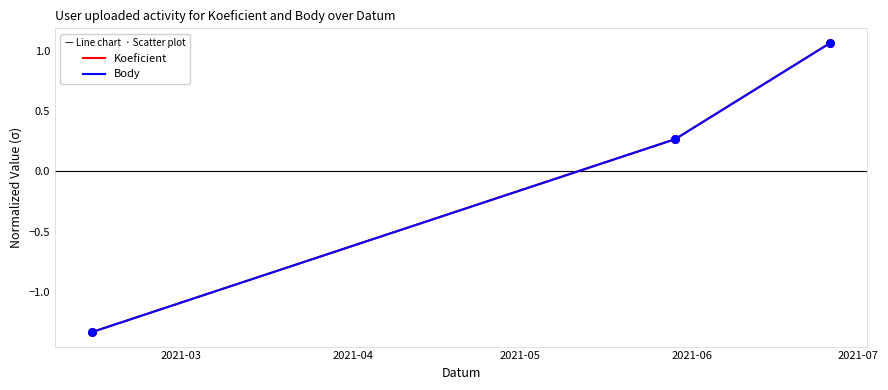

Does the chart have visible grid lines?

No